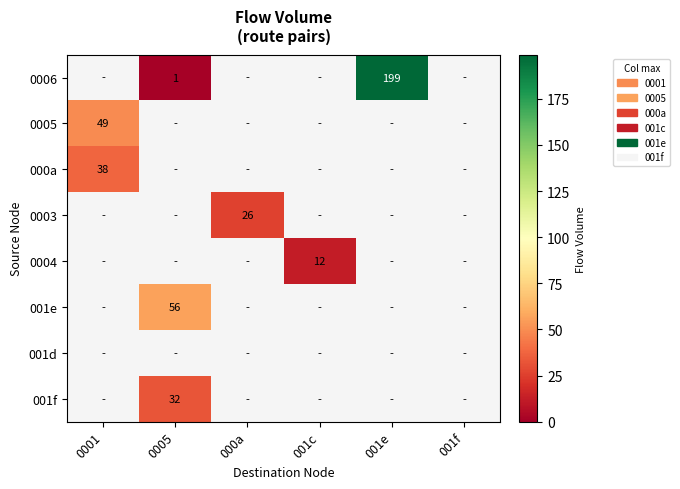

The value of 0006 at 001e is 199. True or false?

True